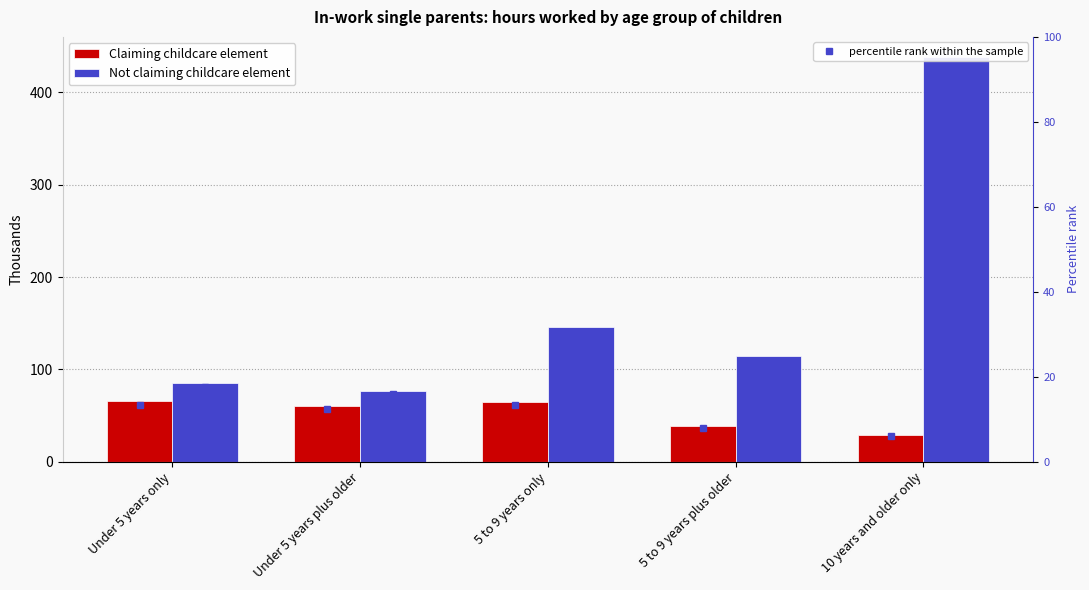

True or false: Not claiming childcare element has a value of 158.3 at 10 years and older only.

False